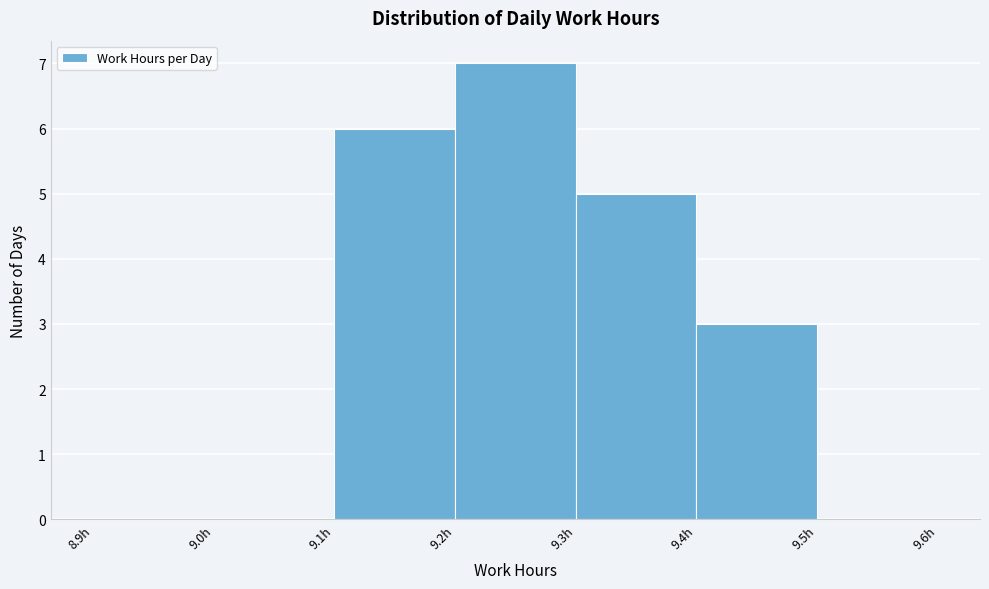

Reading left to right, transcribe this chart: for each bar, give the range it covers on the x-axis and its height. The values are not printed on the chart, so give them approximately, as read against the axis.

8.9 to 9.0: 0
9.0 to 9.1: 0
9.1 to 9.2: 6
9.2 to 9.3: 7
9.3 to 9.4: 5
9.4 to 9.5: 3
9.5 to 9.6: 0